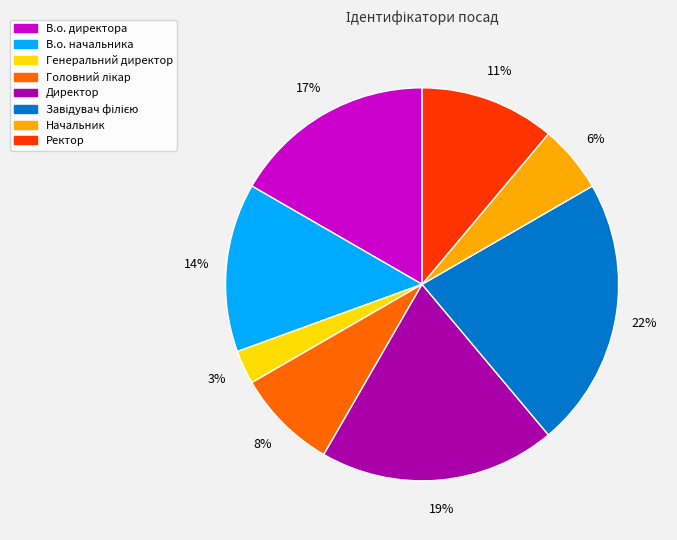

To the nearest percent, what portion does Начальник represent?

6%